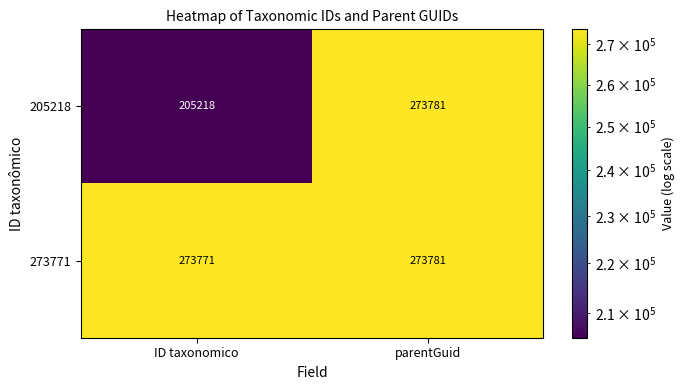

List the series in order of their overall mean, lowest first.

205218, 273771